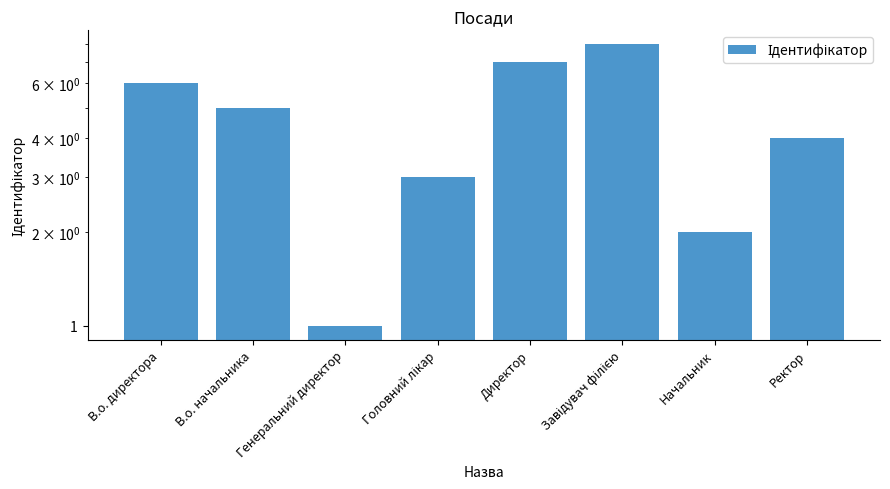

Reading left to right, transcribe all the data shown in this chart.

В.о. директора=6	В.о. начальника=5	Генеральний директор=1	Головний лікар=3	Директор=7	Завідувач філією=8	Начальник=2	Ректор=4